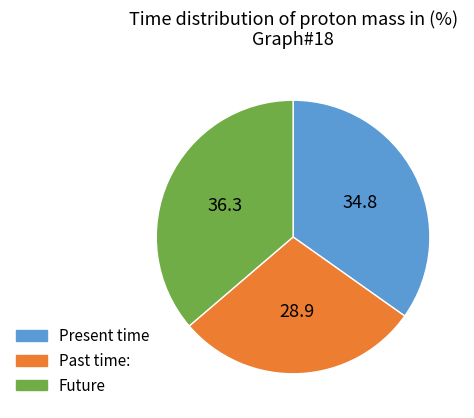

Approximately how many times larger is the value at Past time: compared to Future?

0.8